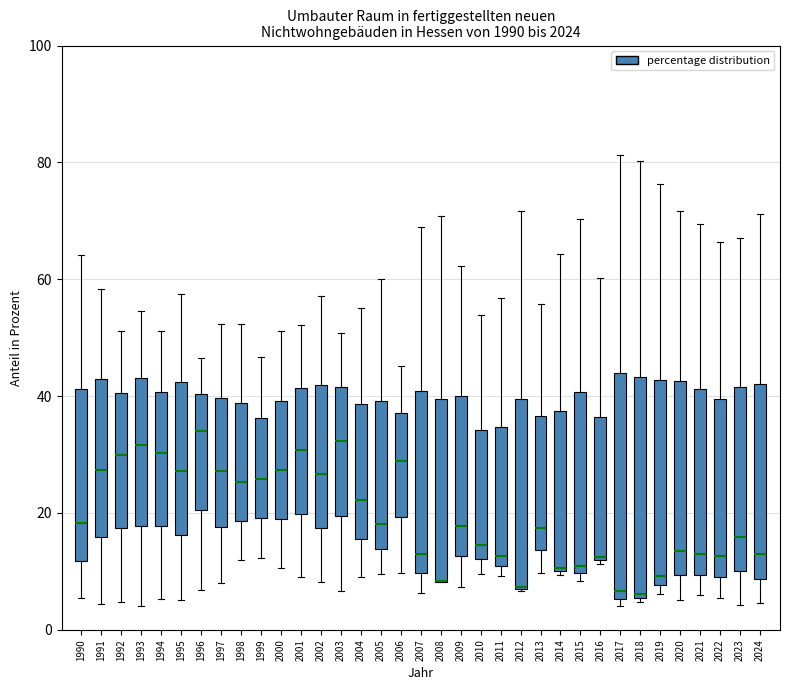

Where does the median line of the box at x = 1991 sit on the y-axis? The values are not printed on the chart, so give them approximately, as read against the axis.

28